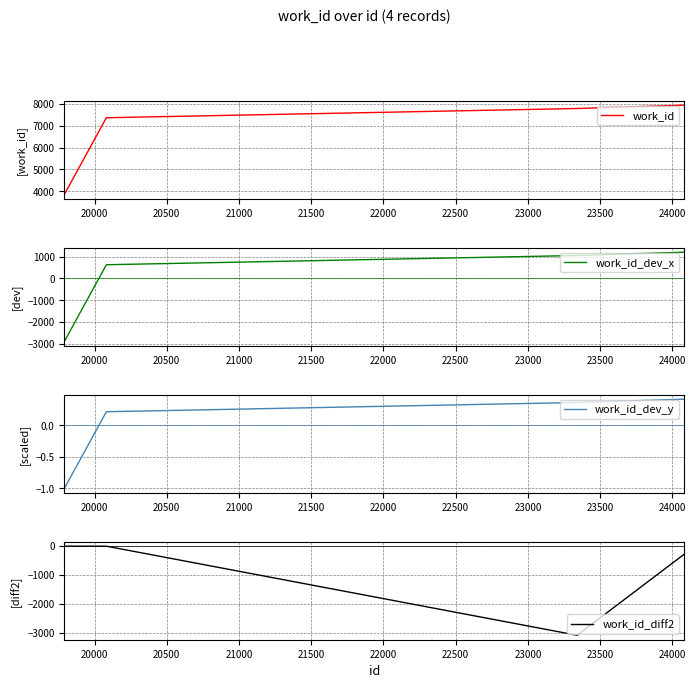

What is the difference between the second highest and minimum values in the work_id_dev_x series?

3927.0